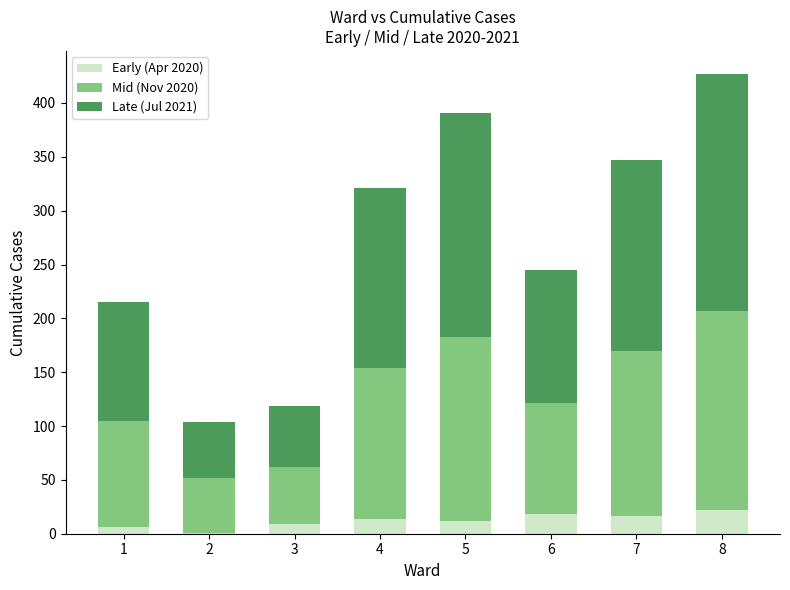

At which category is the sum across all series the highest?

8